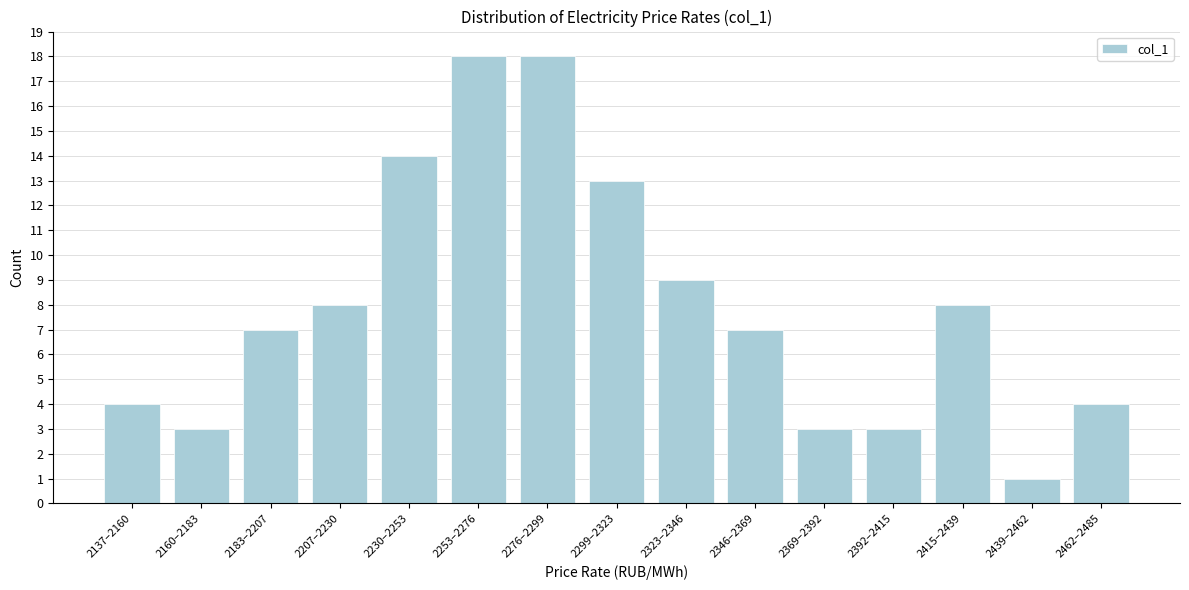

Reading left to right, list all the values displayed in this chart.

4	3	7	8	14	18	18	13	9	7	3	3	8	1	4